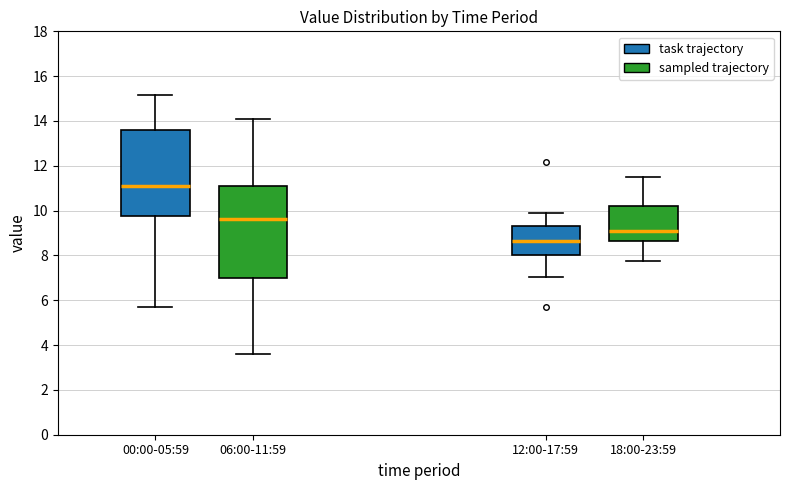

Which box has the highest median line?

00:00-05:59